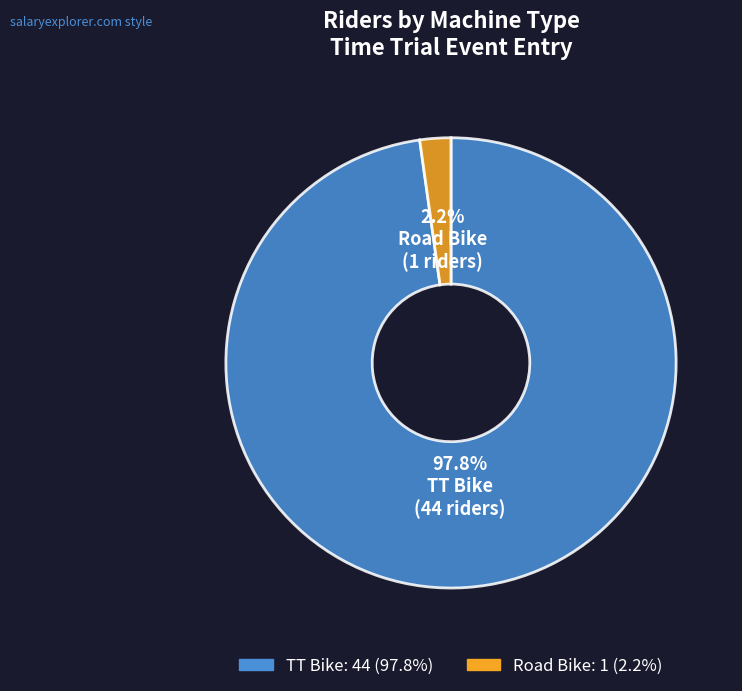

Which has a higher value, Road Bike or TT Bike?

TT Bike